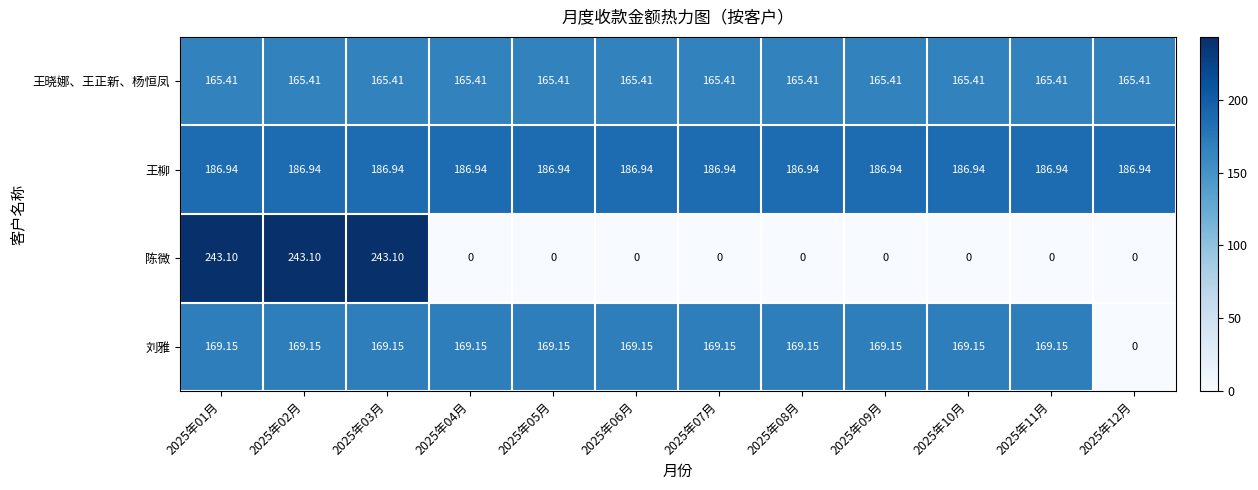

Which series has the largest total across all categories?

王柳